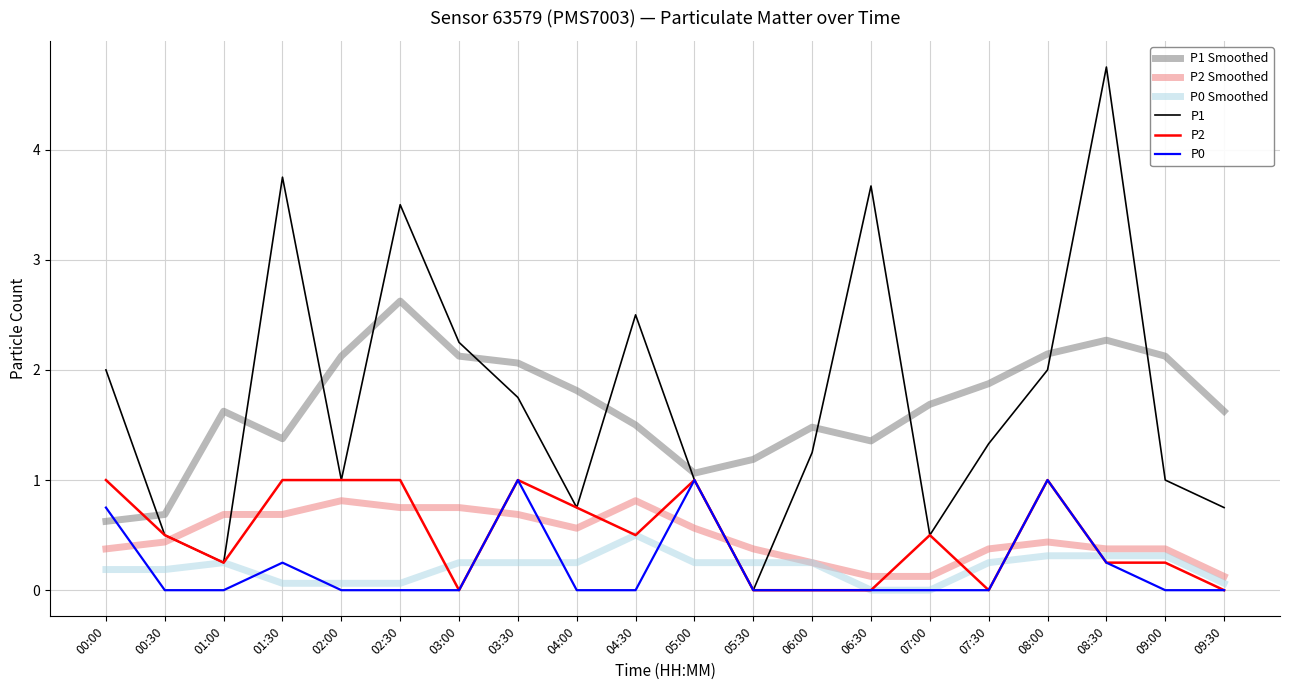

In P1 Smoothed, how many points are higher than both neighbors (excluding endpoints)?

4